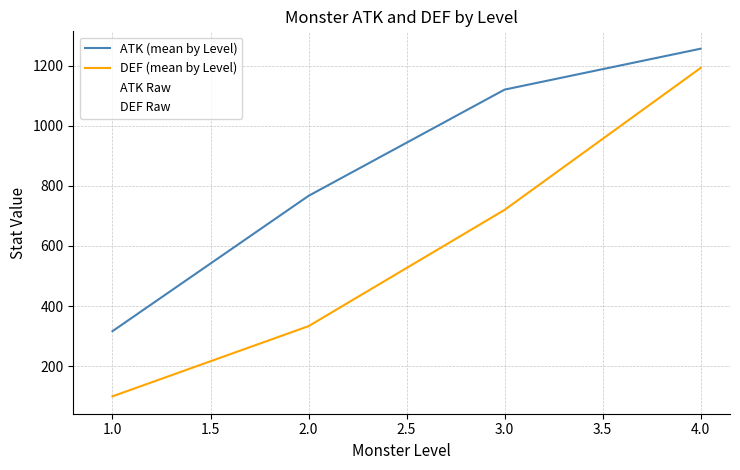

What is the spread (max minus min) of values at 2.0?

433.3